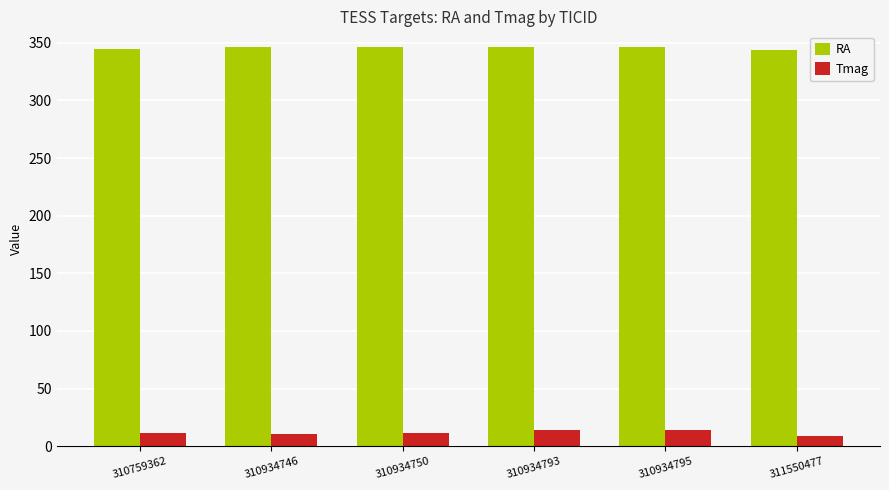

Is it true that Tmag equals 11.8 at 310759362?

True